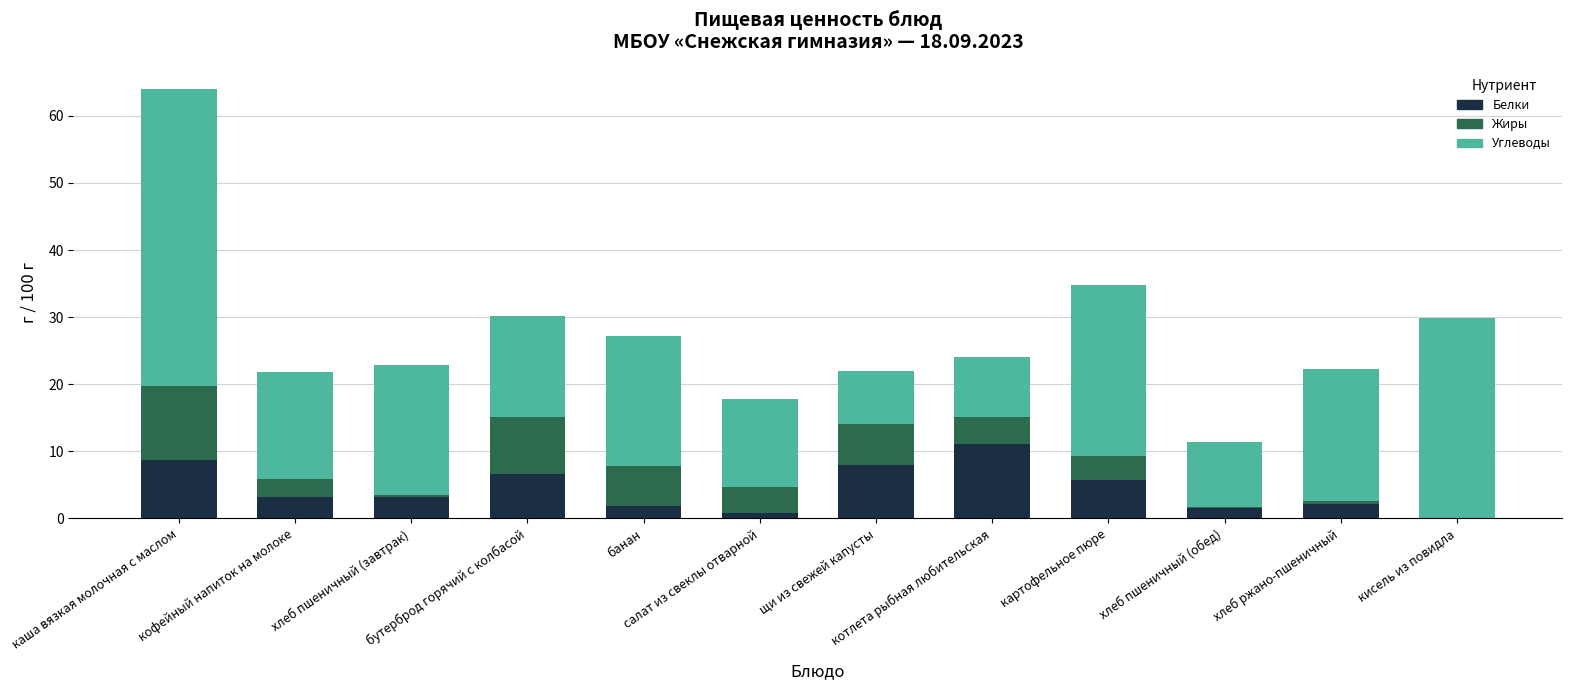

What is the sum of all Белки values?

52.9